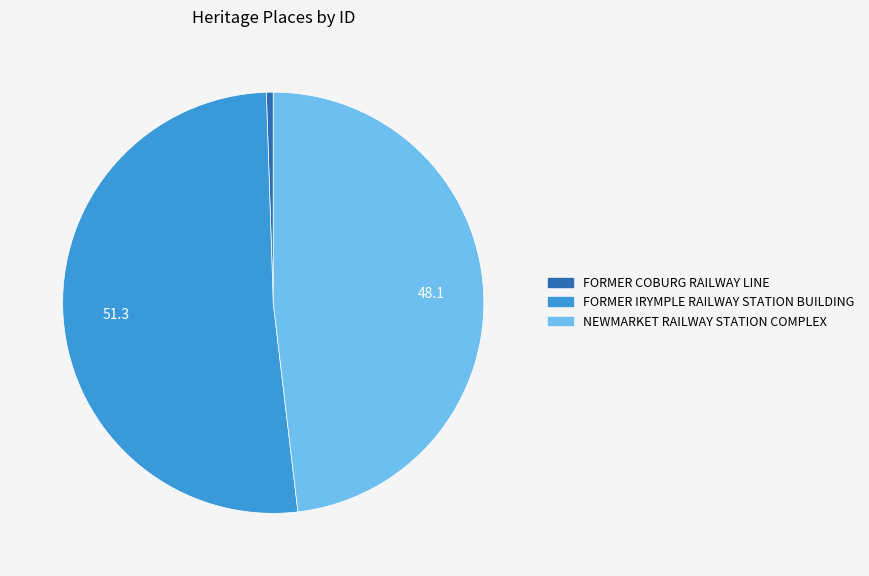

Which has a higher value, FORMER IRYMPLE RAILWAY STATION BUILDING or NEWMARKET RAILWAY STATION COMPLEX?

FORMER IRYMPLE RAILWAY STATION BUILDING